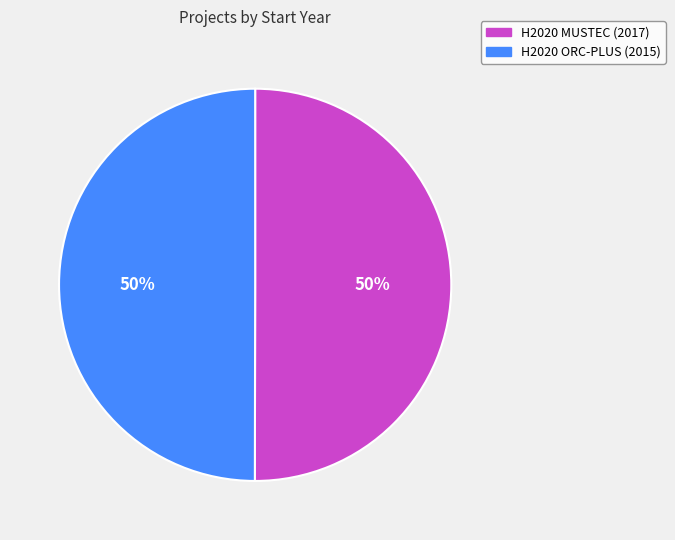

To the nearest percent, what portion does H2020 MUSTEC (2017) represent?

50%